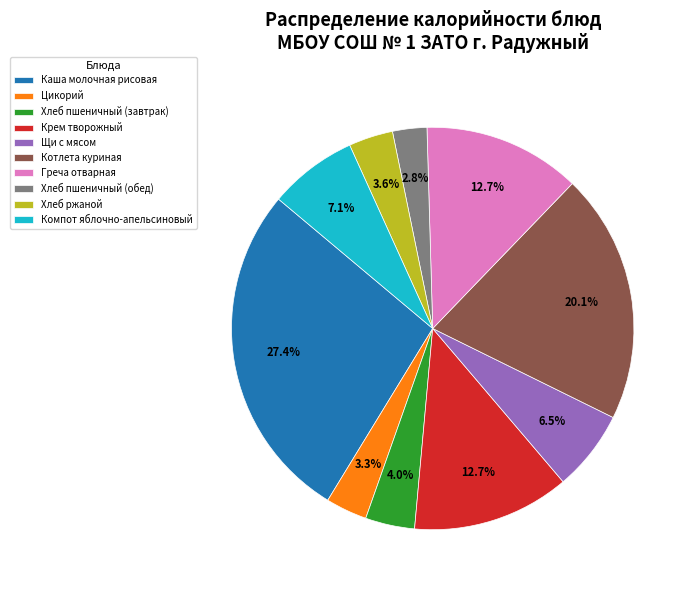

Is there a majority slice in this chart?

No